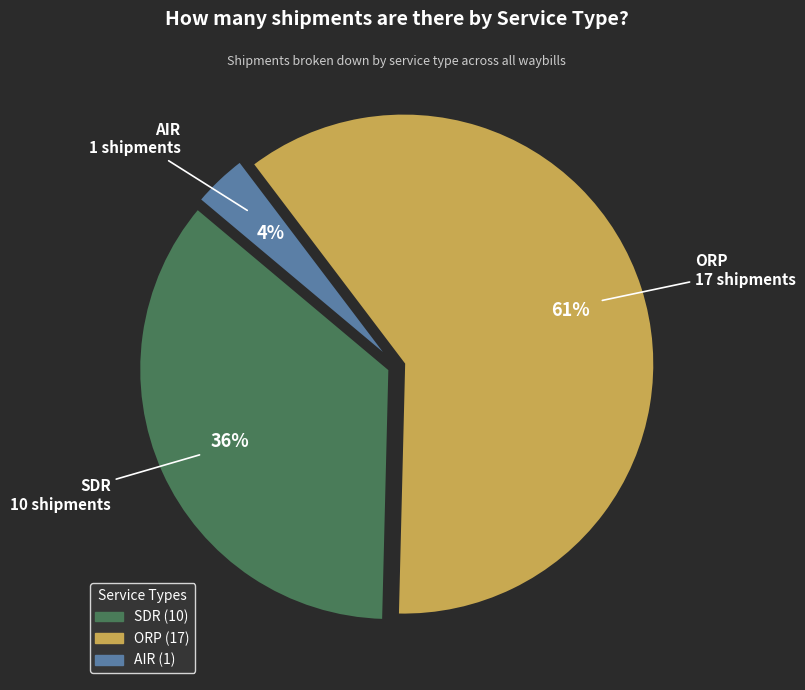

Is ORP the majority of the pie?

Yes